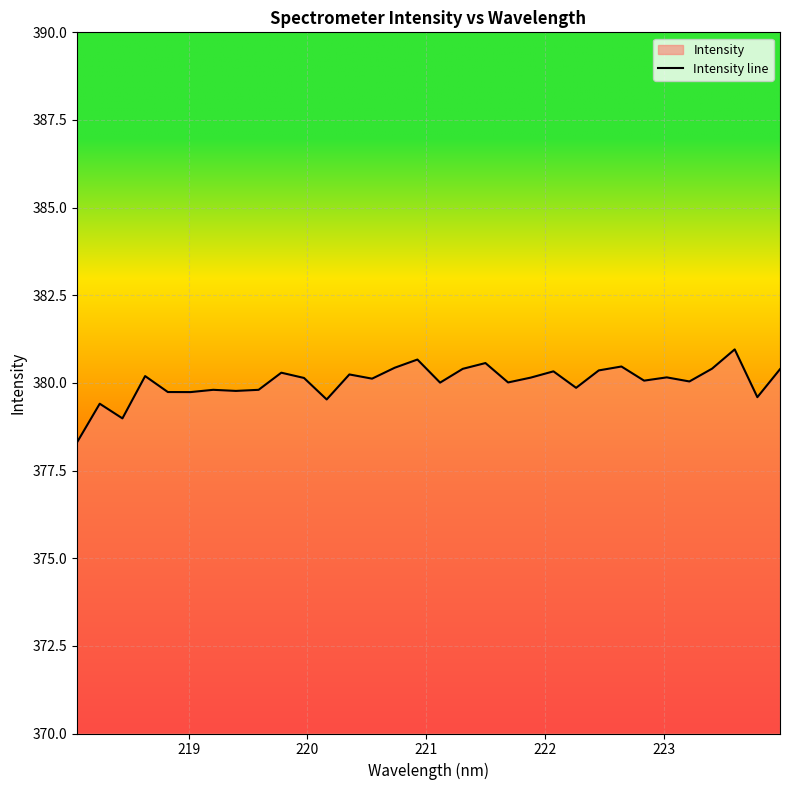

Reading left to right, list all the values displayed in this chart.

378.3	379.4	379.0	380.2	379.7	379.7	379.8	379.8	379.8	380.3	380.1	379.5	380.2	380.1	380.4	380.7	380.0	380.4	380.6	380.0	380.2	380.3	379.9	380.4	380.5	380.1	380.2	380.0	380.4	381.0	379.6	380.4